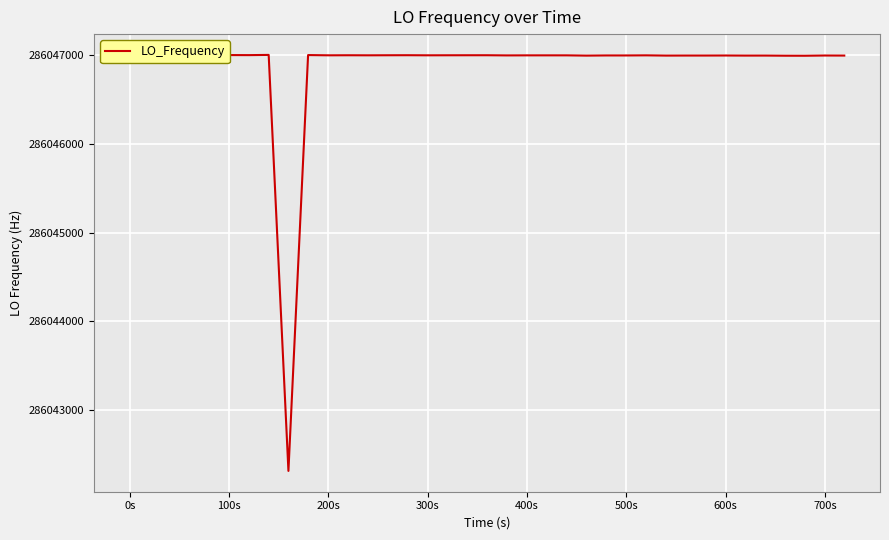

What is the difference between the maximum and minimum values?

4687.2